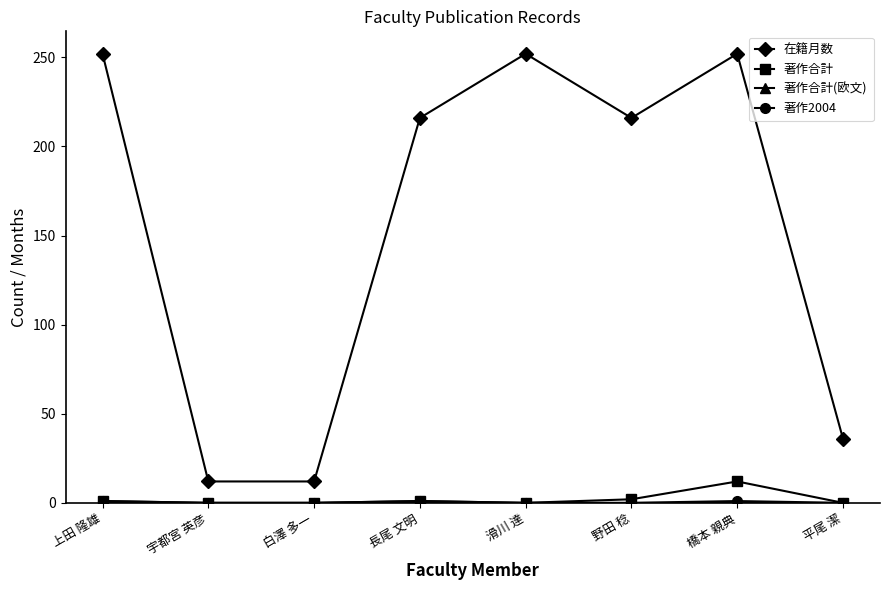

What position from the left is 滑川 達?

5